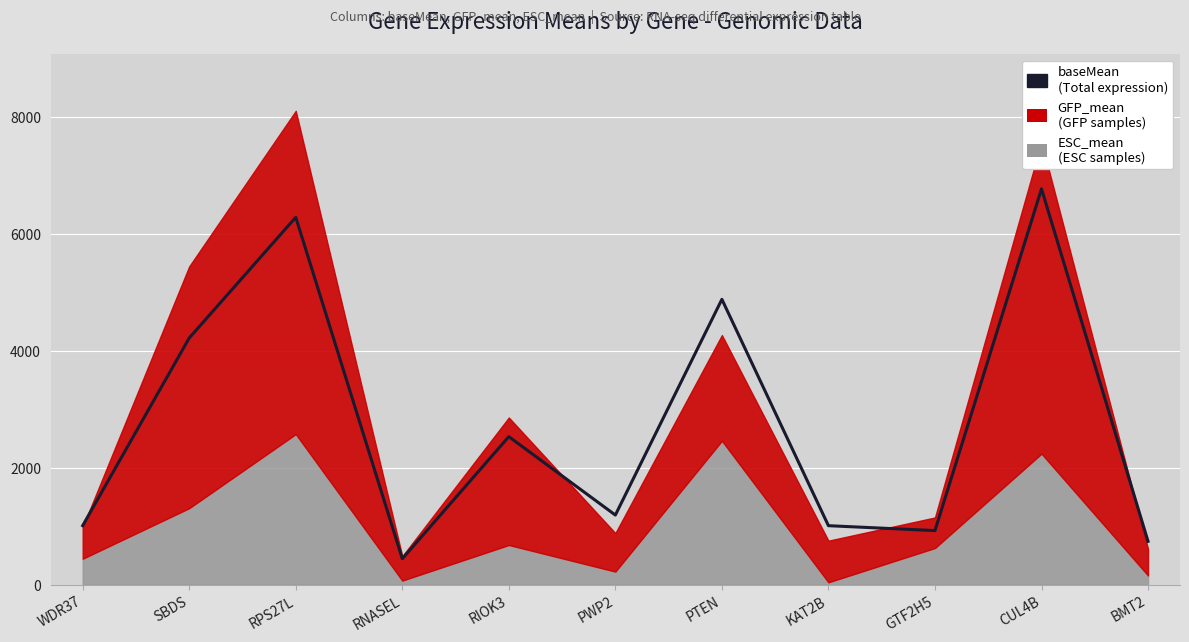

What is the sum of the values at RIOK3 and RPS27L?

8813.0